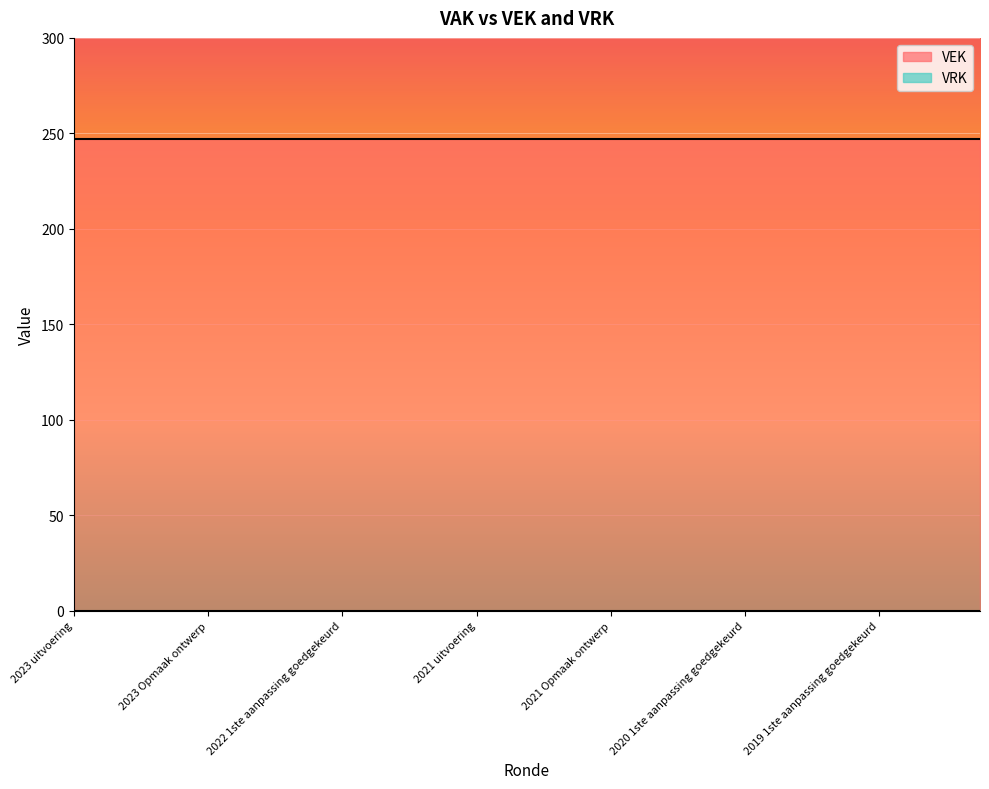

How many series are shown in this chart?

2